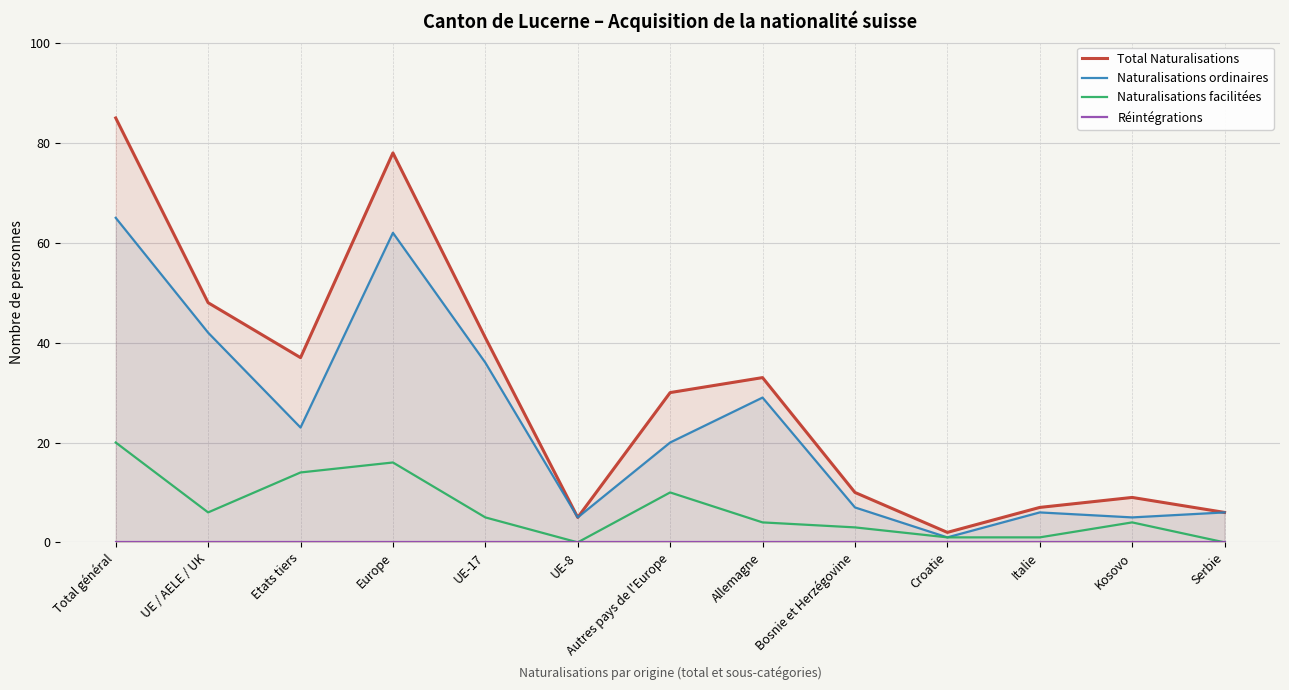

What is the sum of all Naturalisations ordinaires values?

307